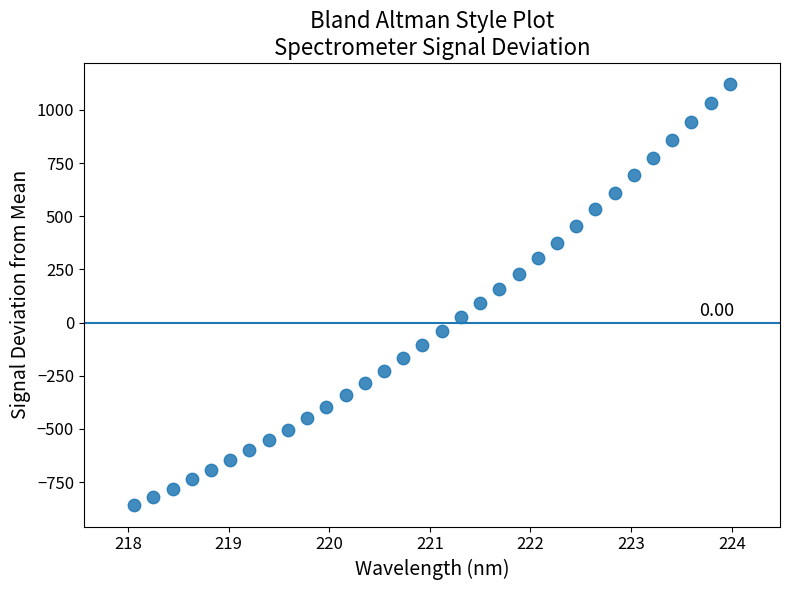

What is the range of X values (max minus min)?

5.9